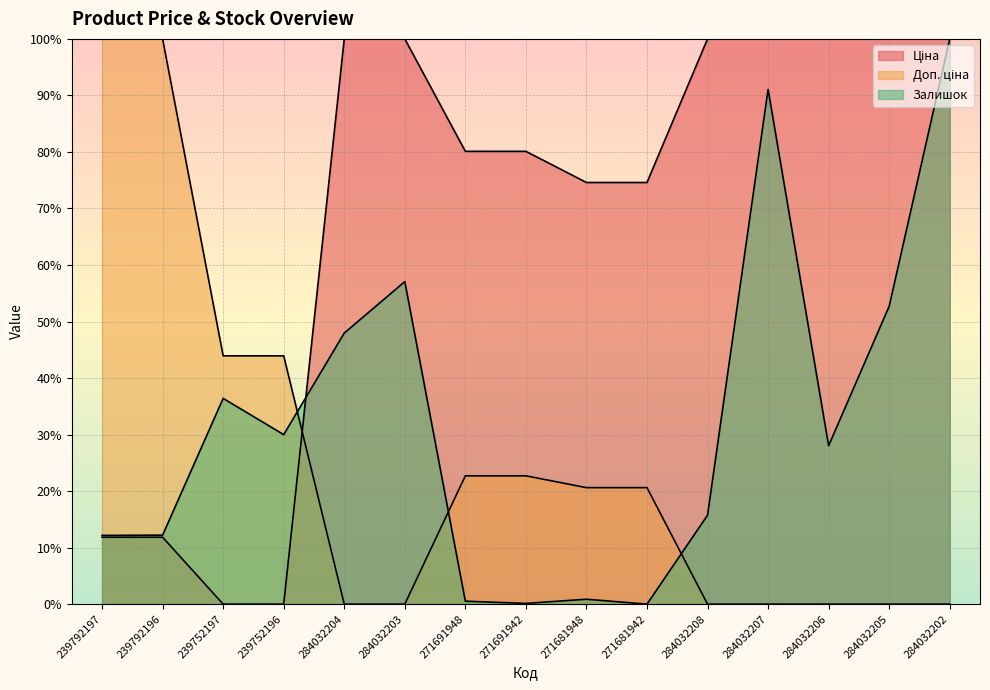

Is the value of Залишок at 284032205 greater than the value of Доп. ціна at 284032207?

Yes